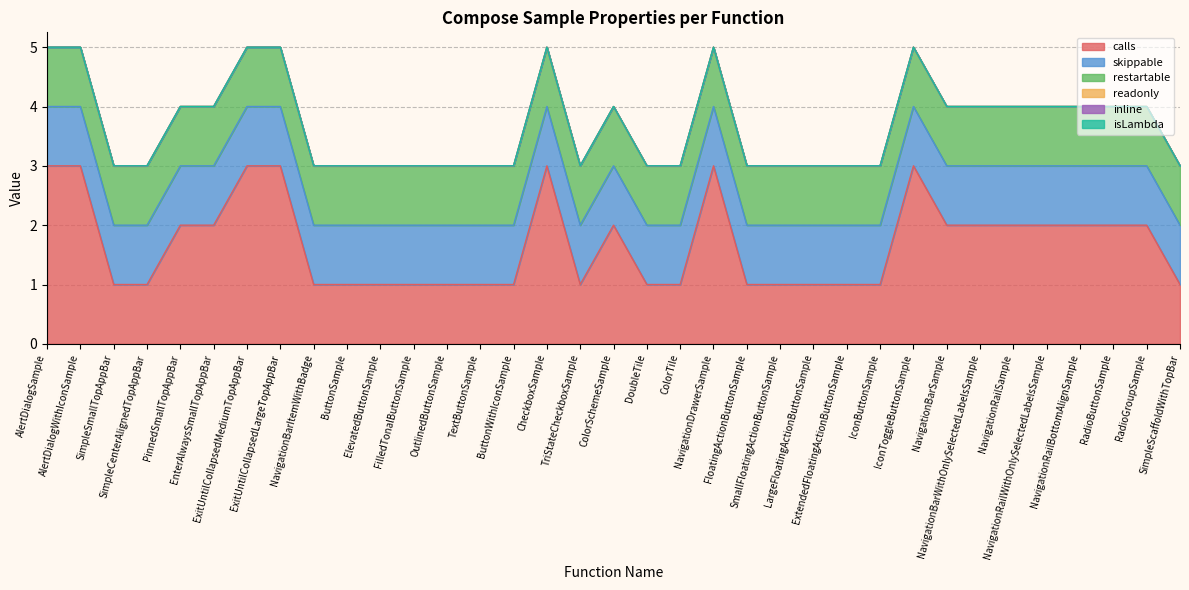

Does the chart have visible grid lines?

Yes